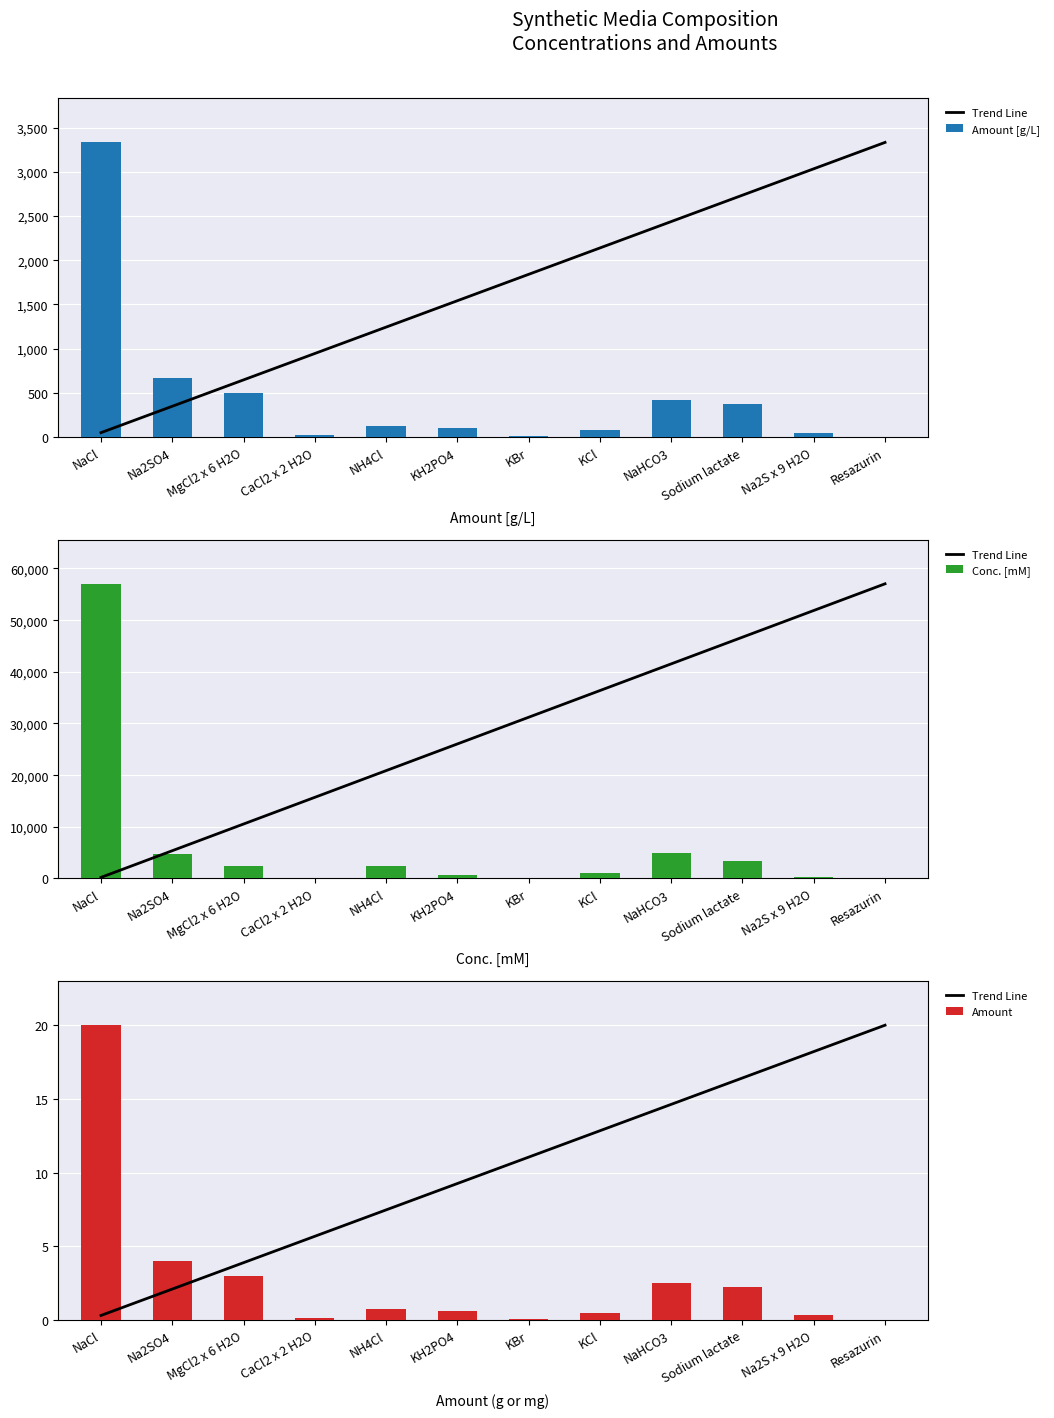

Which category has the lowest value across all series?

Resazurin